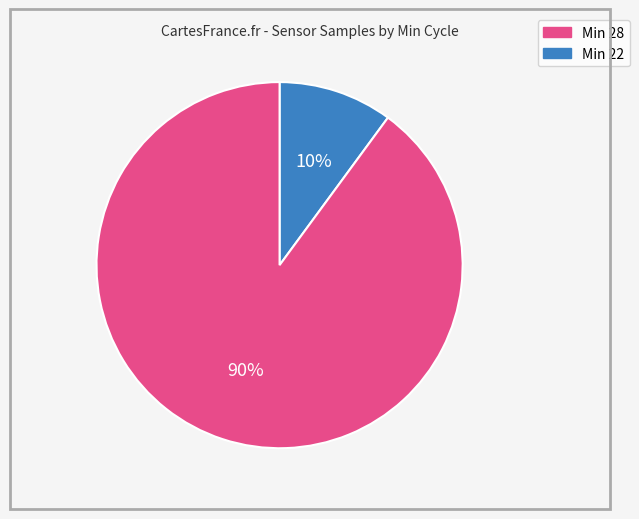

Is there a majority slice in this chart?

Yes